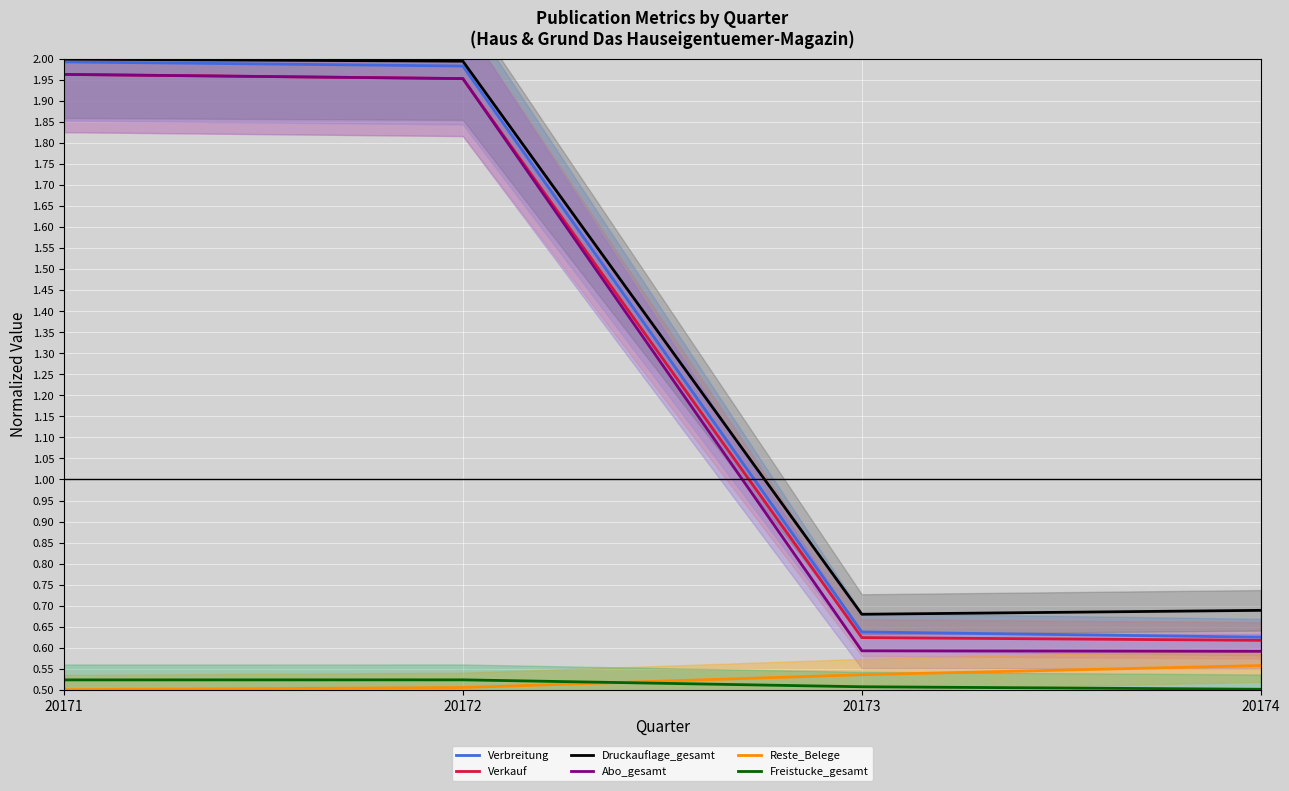

What is the sum of all Verkauf values?

5.2